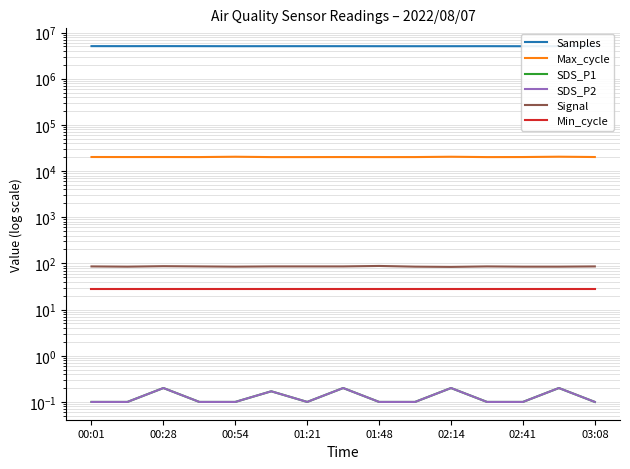

True or false: SDS_P2 has more than 0 interior local peaks.

True